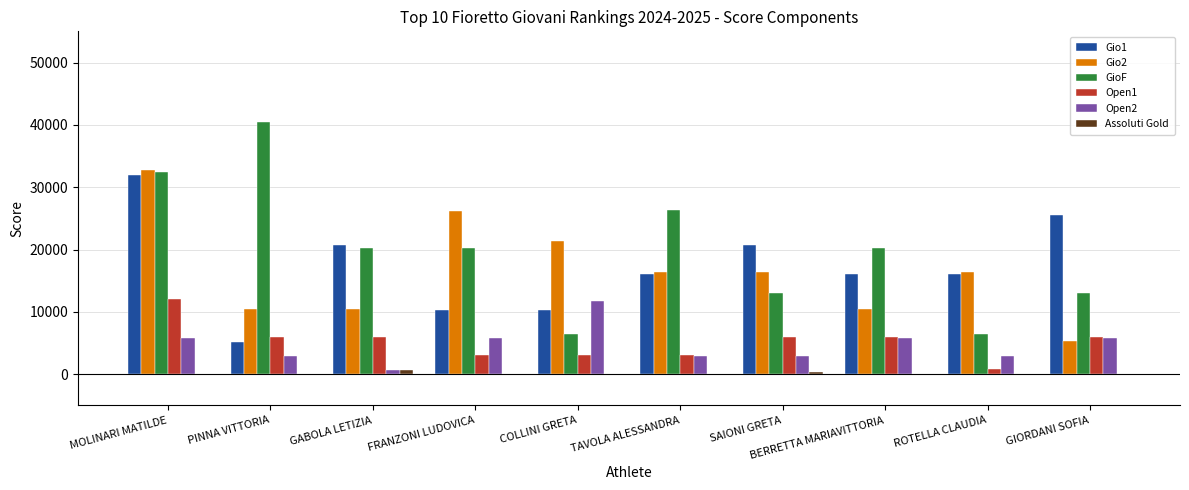

Between GABOLA LETIZIA and SAIONI GRETA, which series saw the biggest shift?

GioF